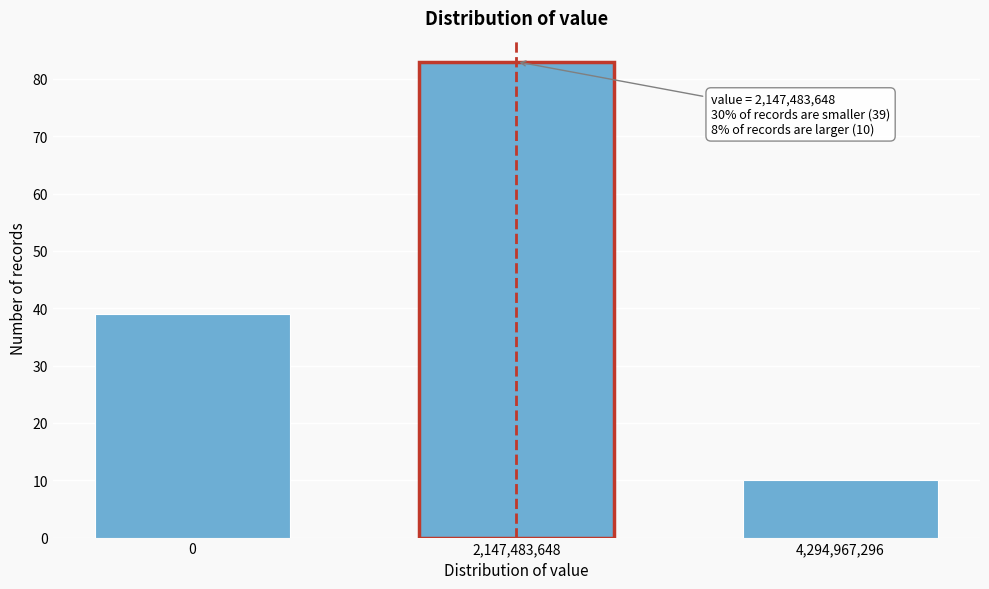

Reading left to right, list all the values displayed in this chart.

39	83	10